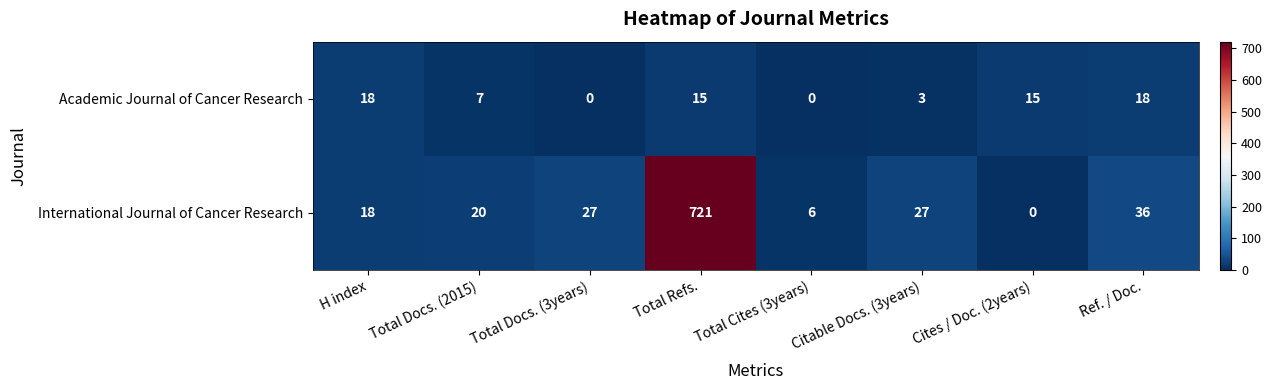

Rank the series at Ref. / Doc. from lowest to highest value.

Academic Journal of Cancer Research, International Journal of Cancer Research